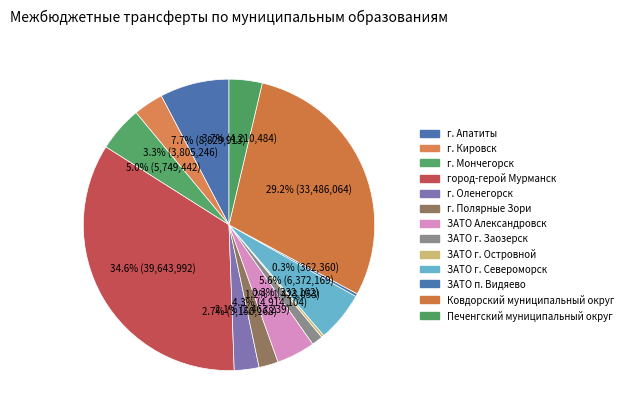

Rank the categories by value from lowest to highest.

ЗАТО г. Островной, ЗАТО п. Видяево, ЗАТО г. Заозерск, г. Полярные Зори, г. Оленегорск, г. Кировск, Печенгский муниципальный округ, ЗАТО Александровск, г. Мончегорск, ЗАТО г. Североморск, г. Апатиты, Ковдорский муниципальный округ, город-герой Мурманск